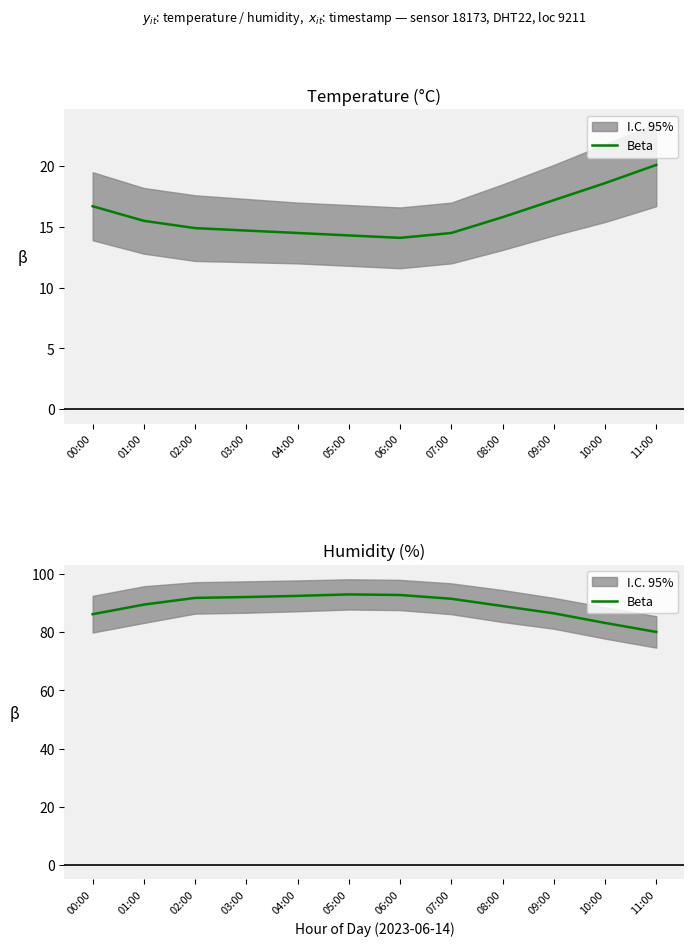

What value does the data have at 09:00?

86.5